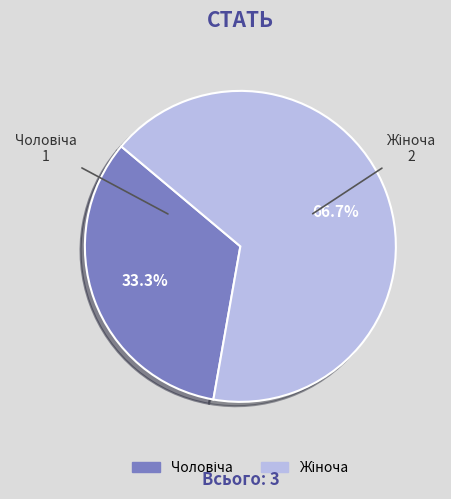

Is there any slice that represents more than half of the pie?

Yes